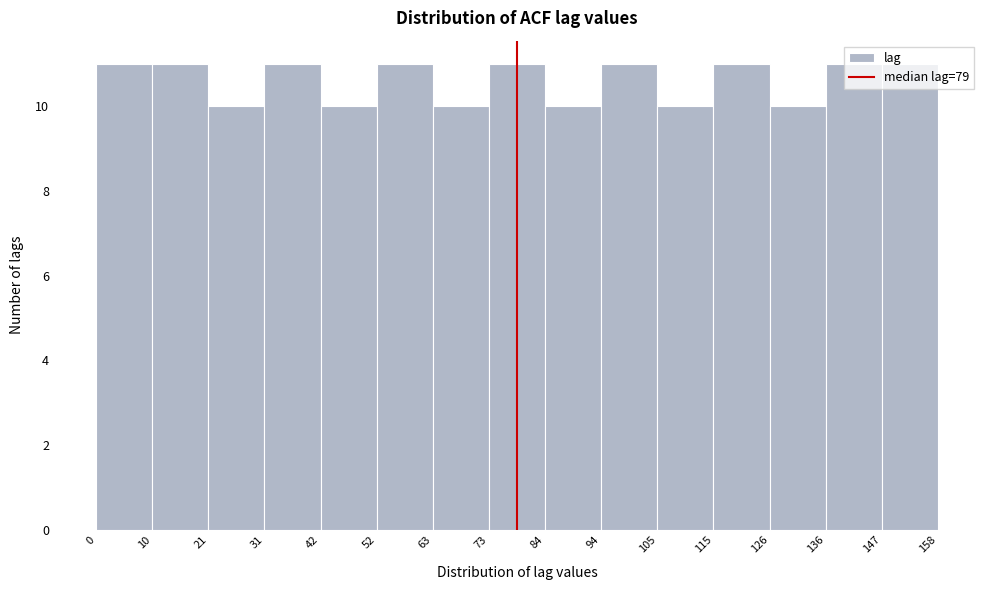

Reading left to right, list every bar in this chart as the range it spans on the x-axis followed by its height. The values are not printed on the chart, so give them approximately, as read against the axis.

0 to 10: 11
10 to 21: 11
21 to 31: 10
31 to 42: 11
42 to 52: 10
52 to 63: 11
63 to 73: 10
73 to 84: 11
84 to 94: 10
94 to 105: 11
105 to 115: 10
115 to 126: 11
126 to 136: 10
136 to 147: 11
147 to 158: 11